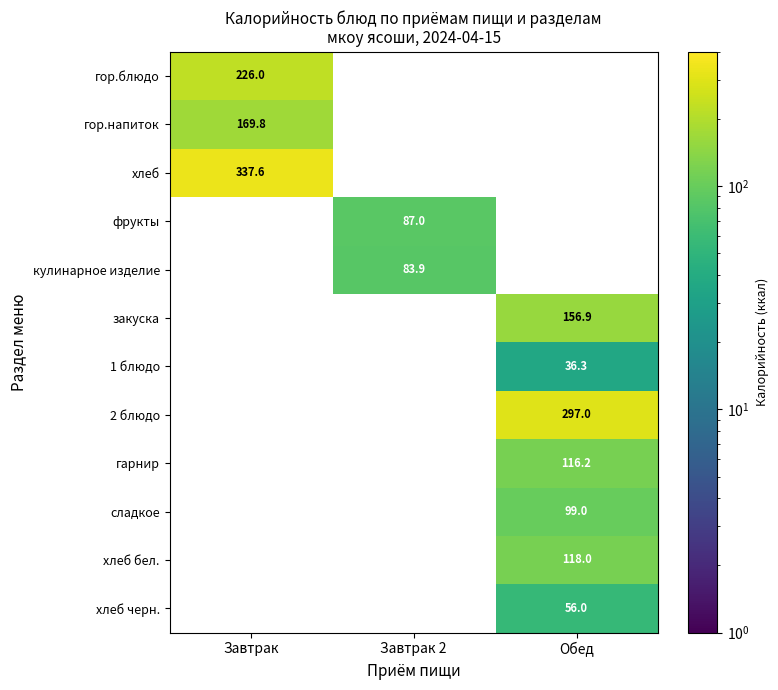

Which label corresponds to the largest value in the chart?

Завтрак